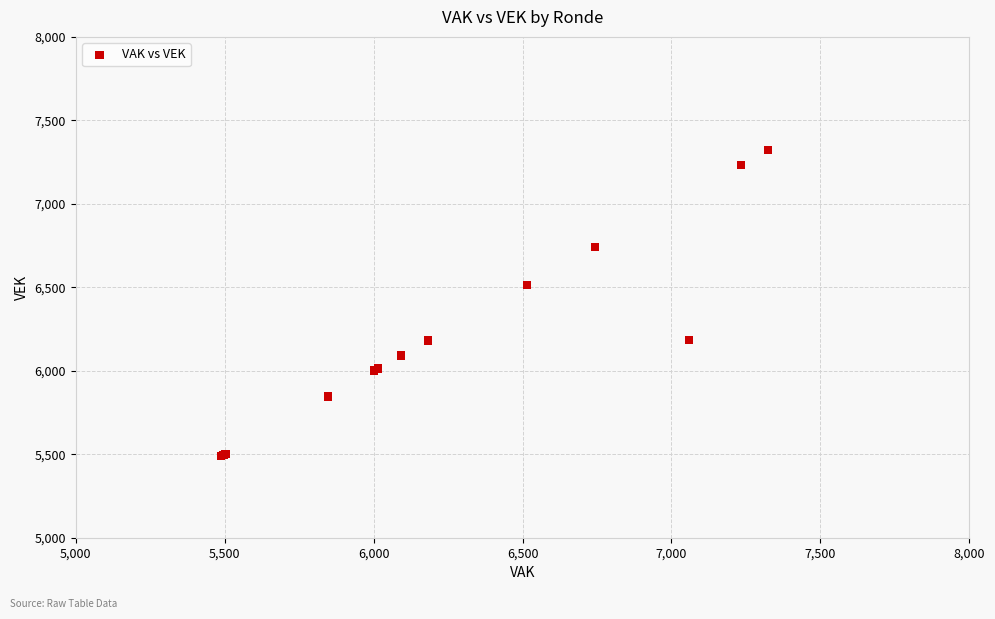

What Y value in the scatter plot is closest to 6406?

6514